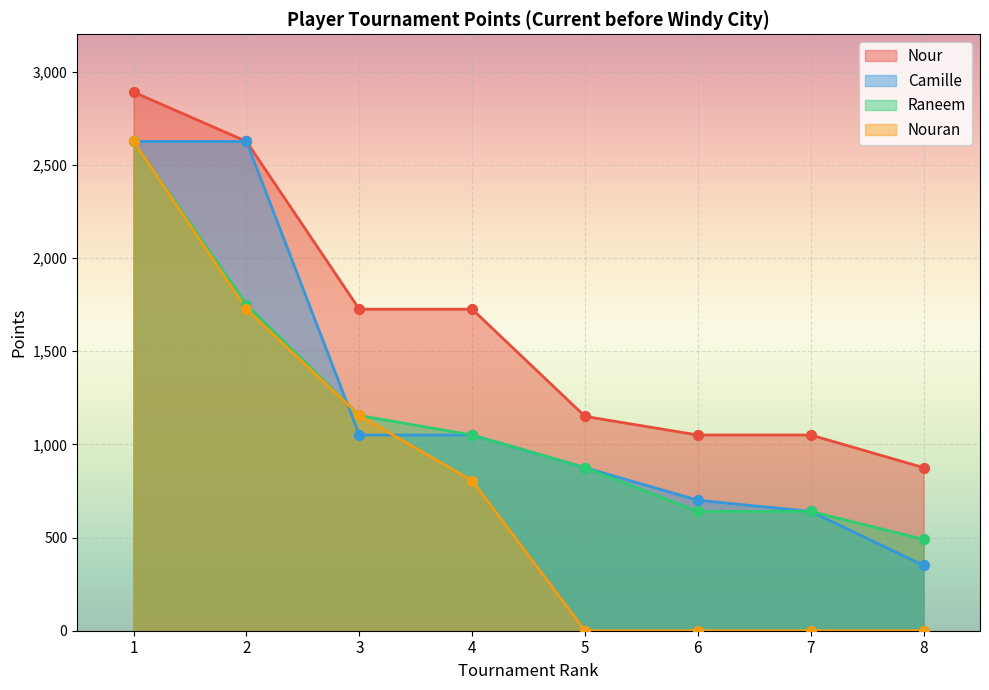

Which series has the largest total across all categories?

Nour